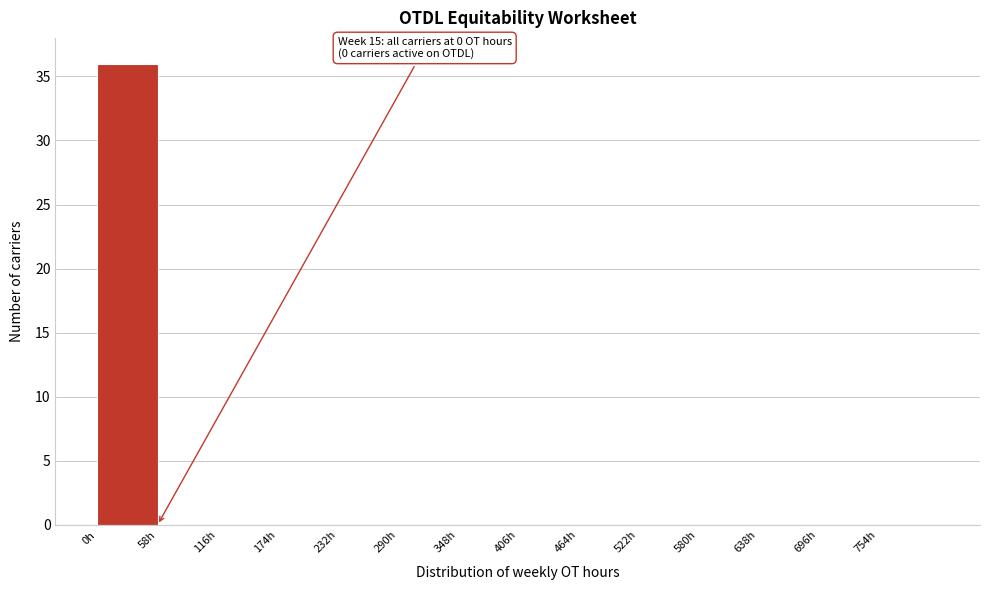

Which range on the x-axis has the tallest bar?

0 to 58